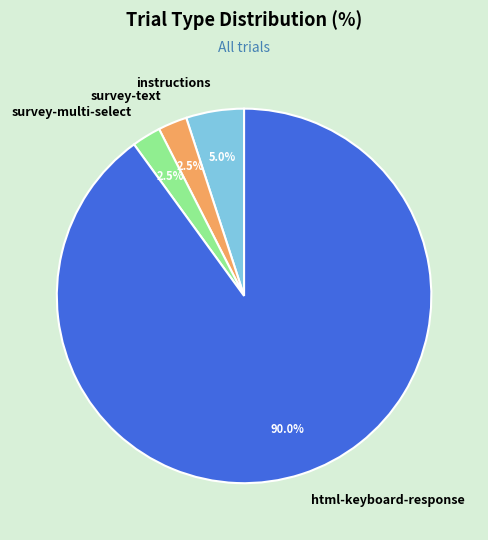

Does any single category account for the majority?

Yes